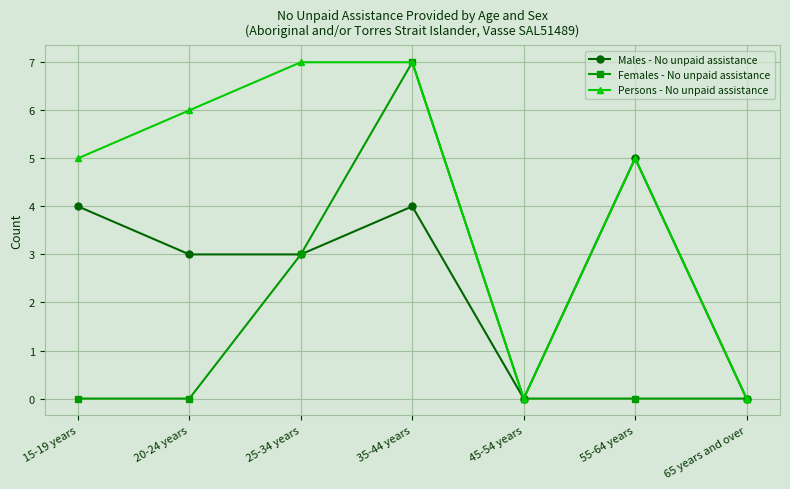

What is the sum of all Persons - No unpaid assistance values?

30